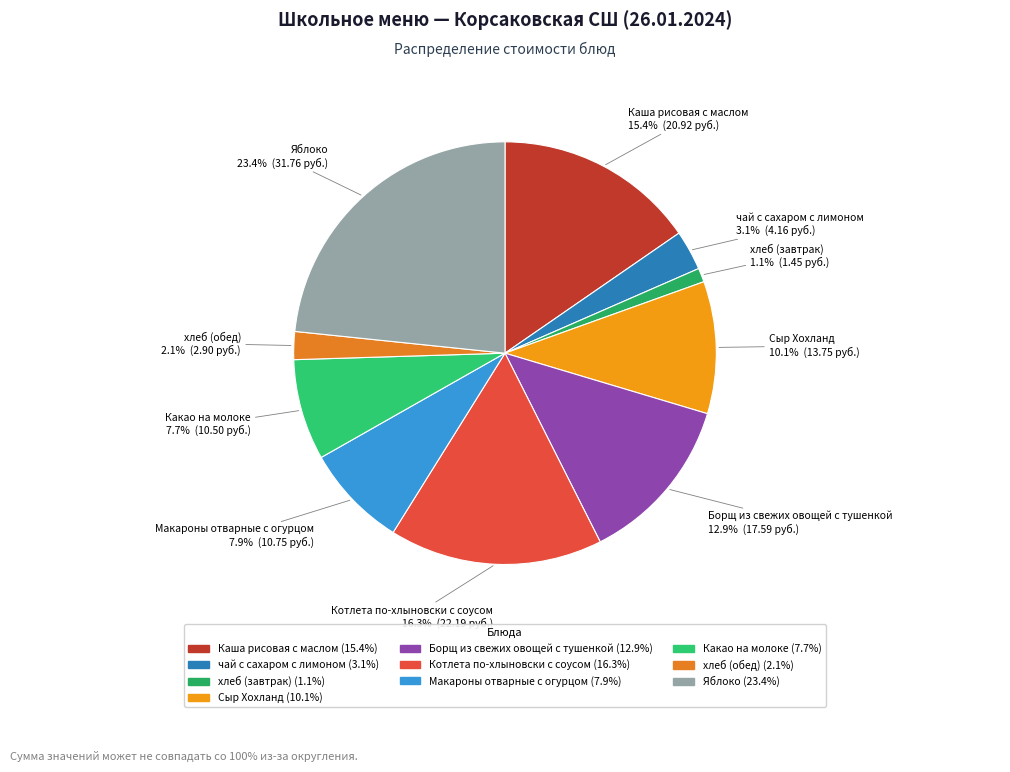

Is it true that Борщ из свежих овощей с тушенкой is 13% of the pie?

True